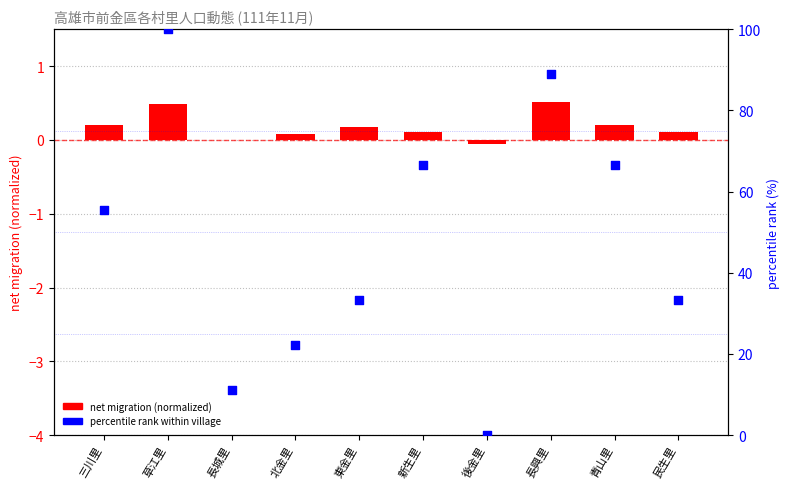

What is the total value across all series at 長興里?

89.4